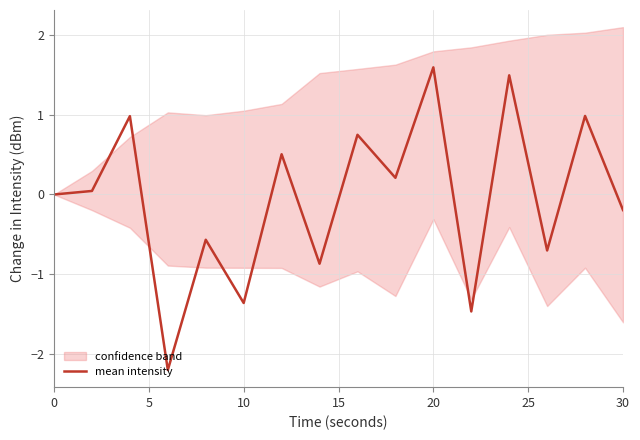

Count the number of categories in the chart.

16